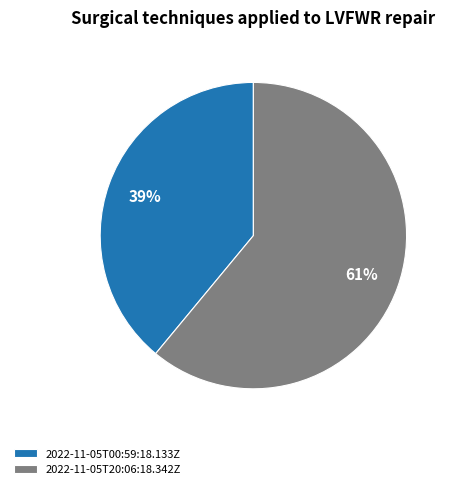

Is there a majority slice in this chart?

Yes